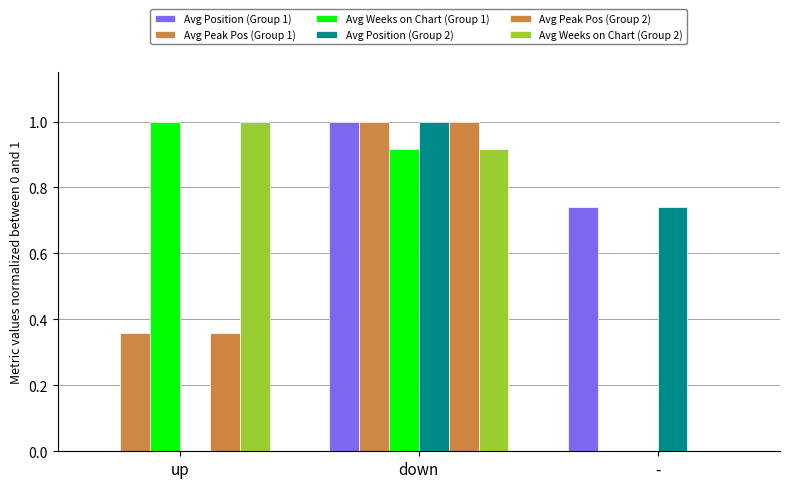

Which series changed the most between up and -?

Avg Weeks on Chart (Group 1)